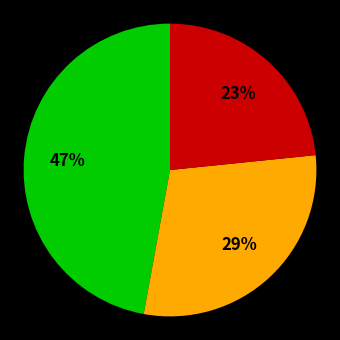

To the nearest percent, what is the difference between the largest and smallest slice percentages?

24%